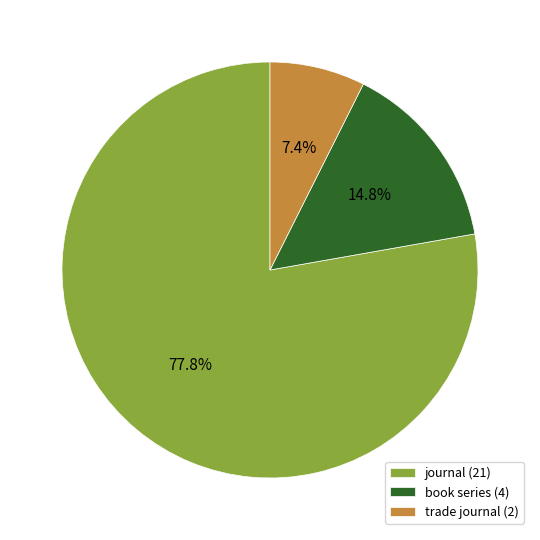

True or false: trade journal accounts for 18% of the total.

False